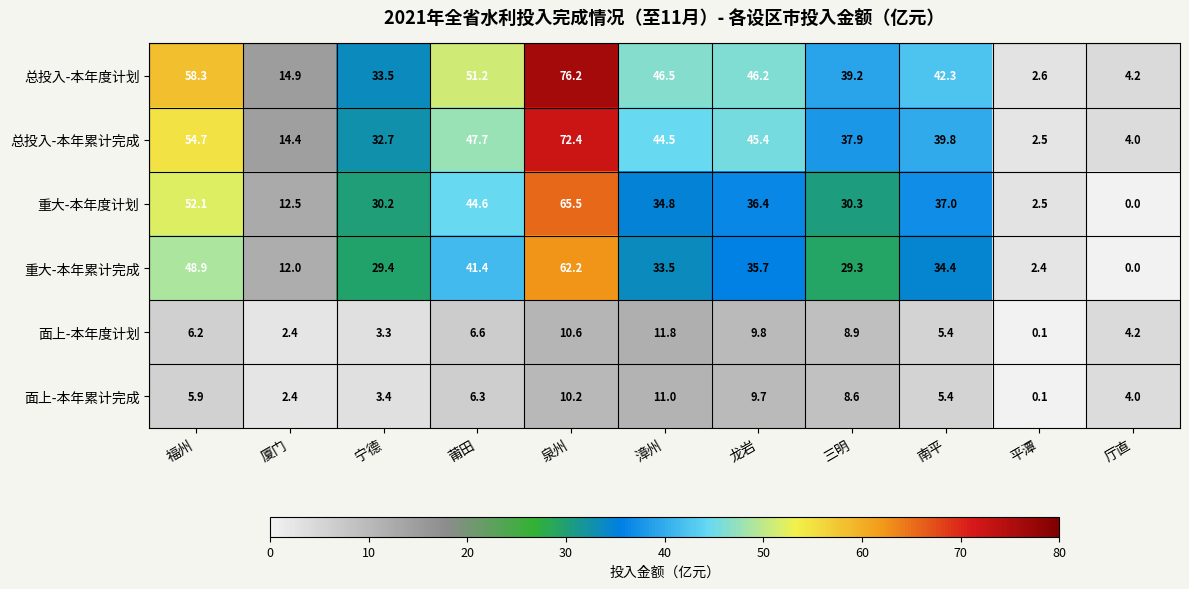

At how many categories does at least one series exceed 36?

7